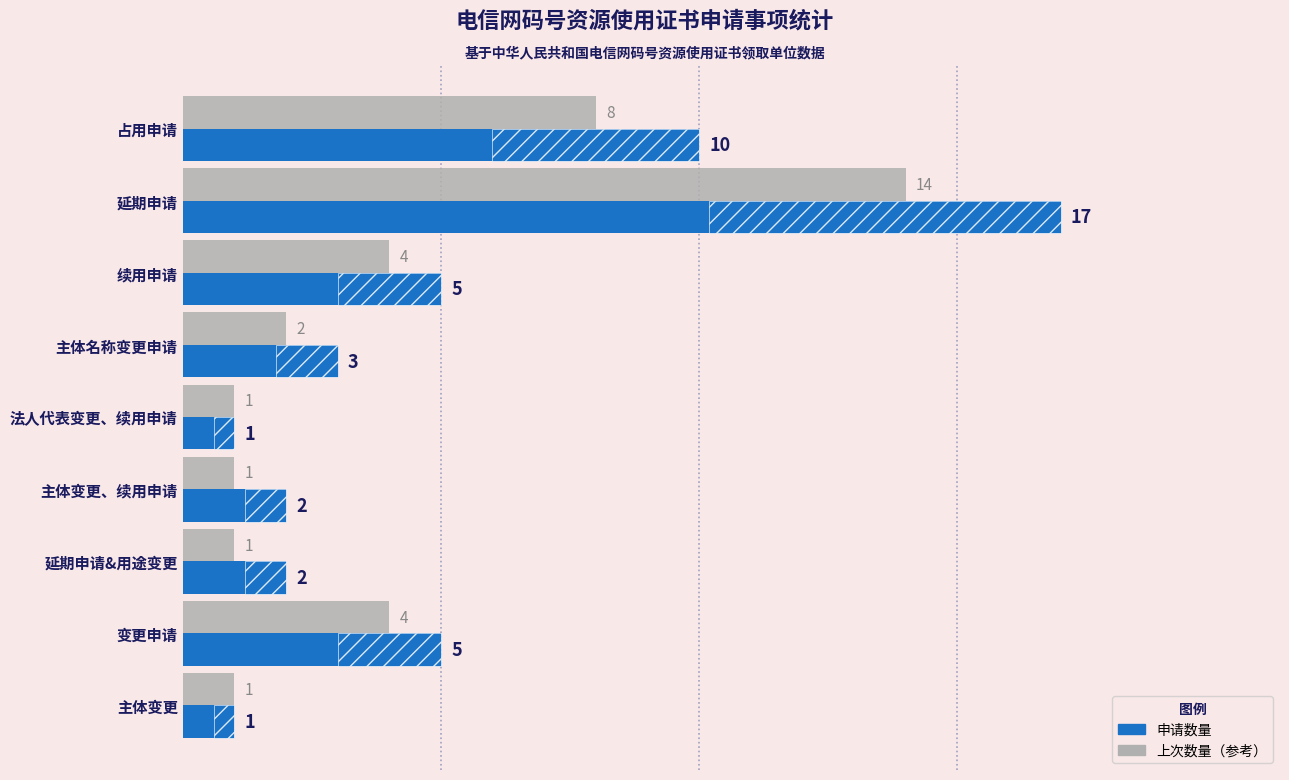

List the series in order of their peak value, lowest first.

上次数量, 申请数量